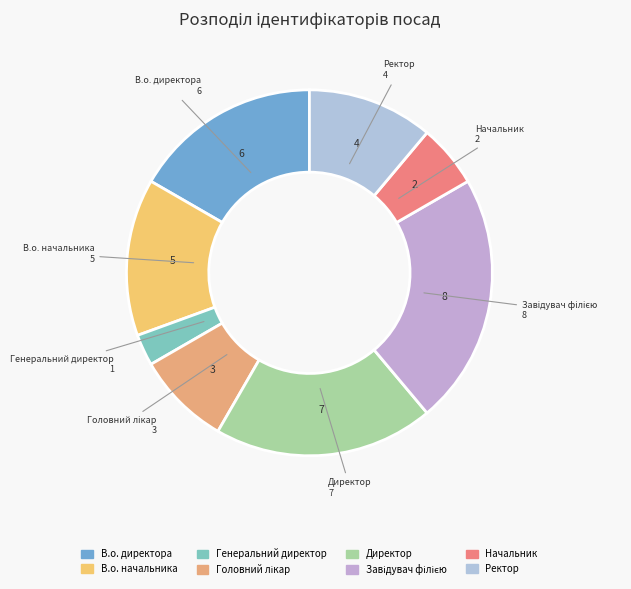

Which slice is the smallest?

Генеральний директор